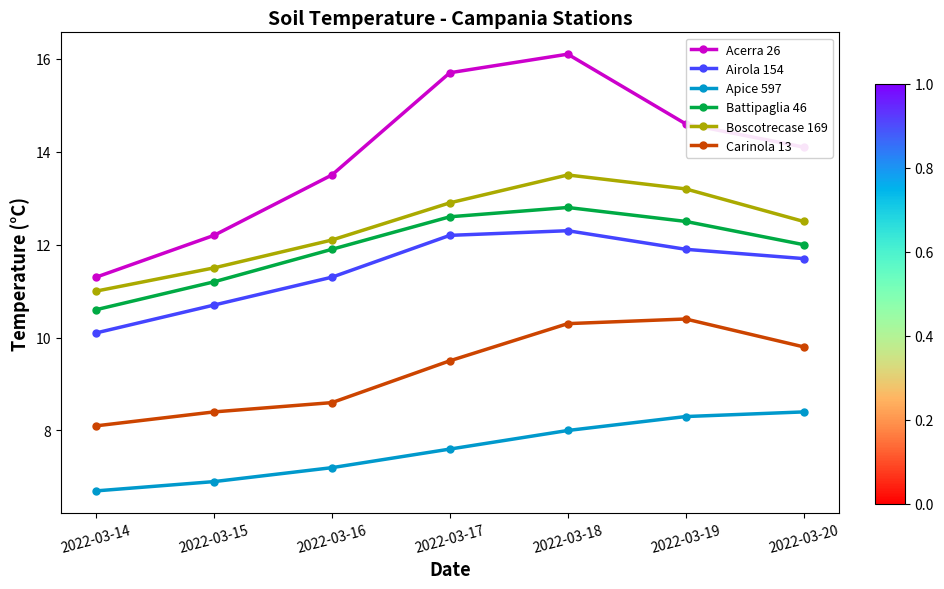

The value of Boscotrecase 169 at 2022-03-15 is 11.5. True or false?

True